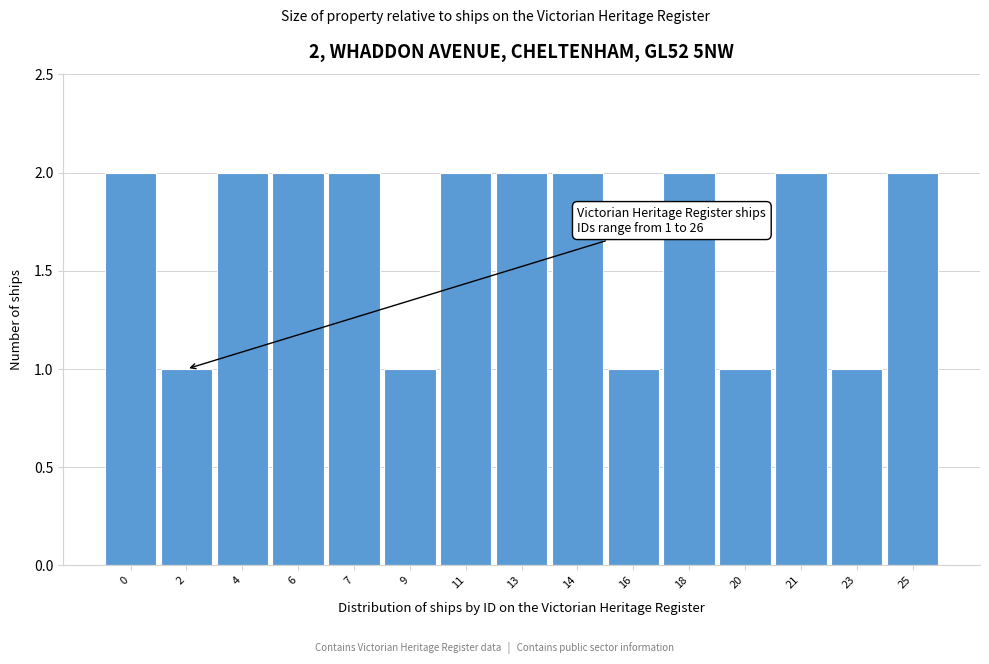

Reading right to left, transcribe all the data shown in this chart.

2	1	2	1	2	1	2	2	2	1	2	2	2	1	2